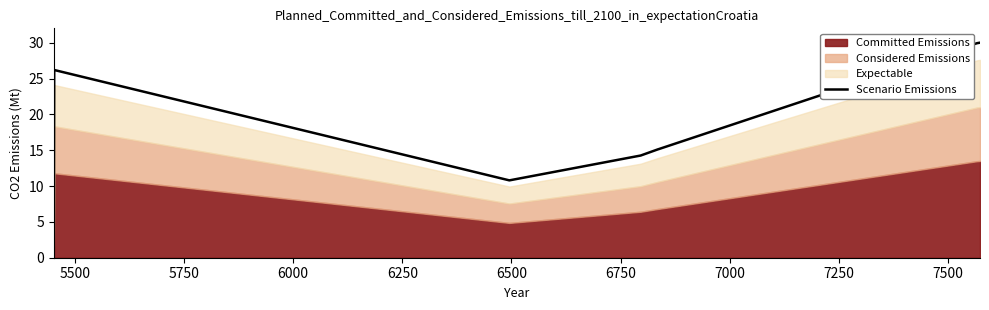

What is the highest value of the Scenario Emissions series?

30.0